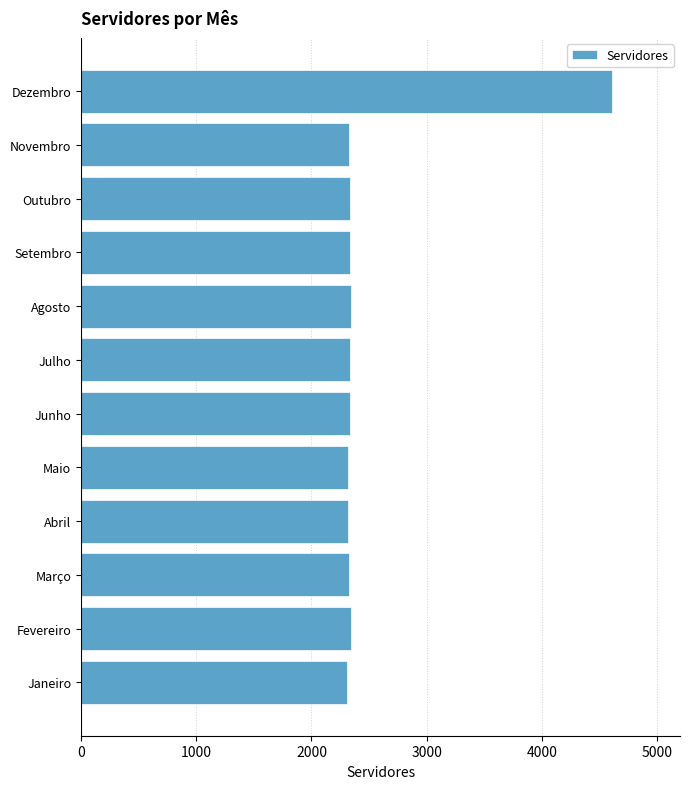

What is the sum of the values at Janeiro and Agosto?

4653